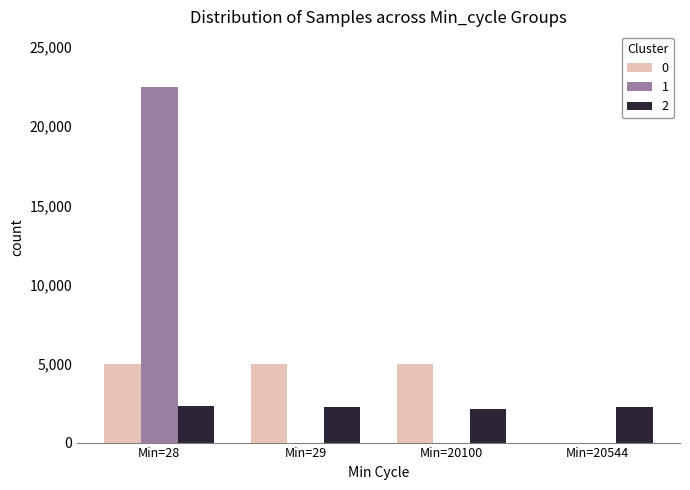

What is the maximum value shown in the chart?

22496